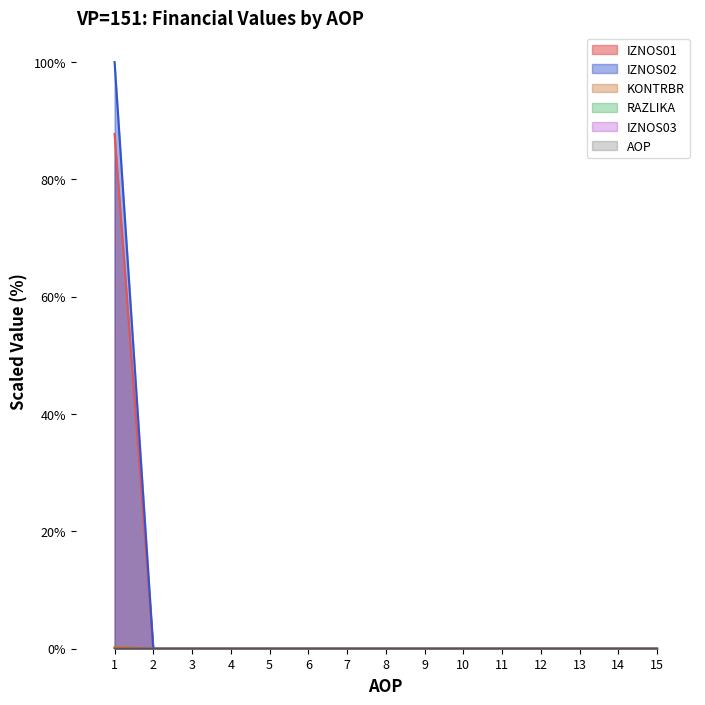

The value of KONTRBR at 9 is 0.0. True or false?

True